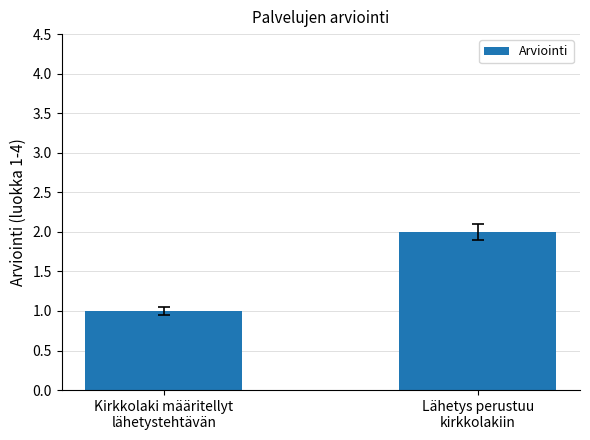

Between Kirkkolaki määritellyt
lähetystehtävän and Lähetys perustuu
kirkkolakiin, which is larger?

Lähetys perustuu
kirkkolakiin